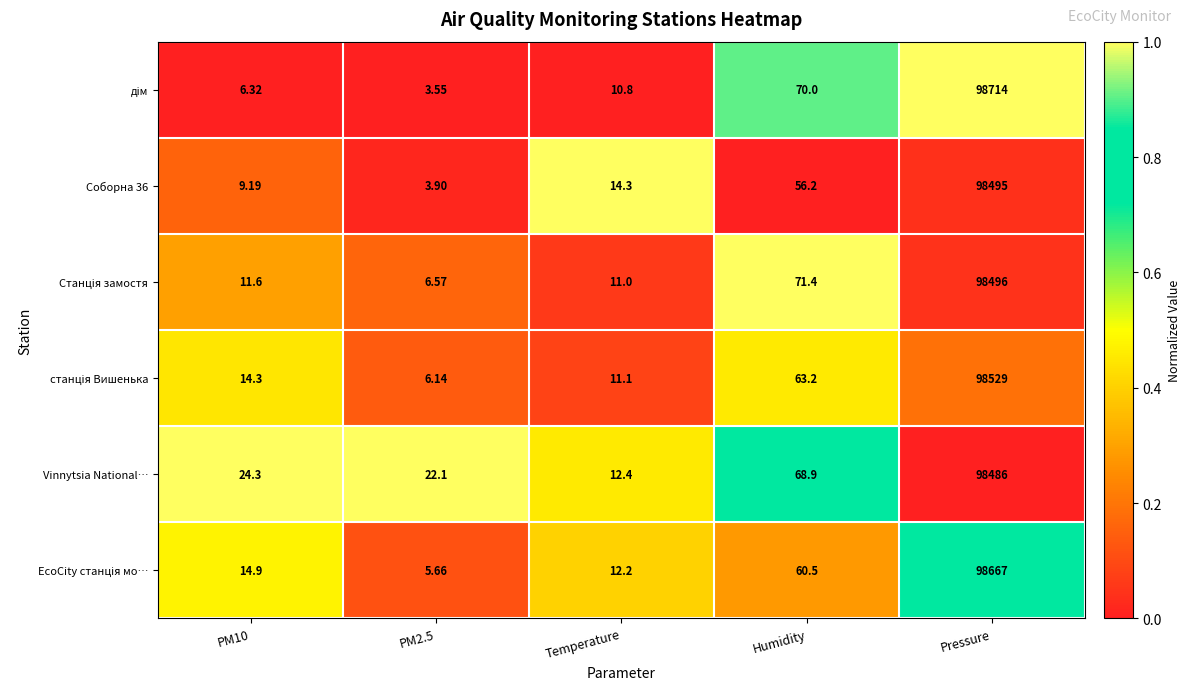

At which category is the sum across all series the highest?

Pressure